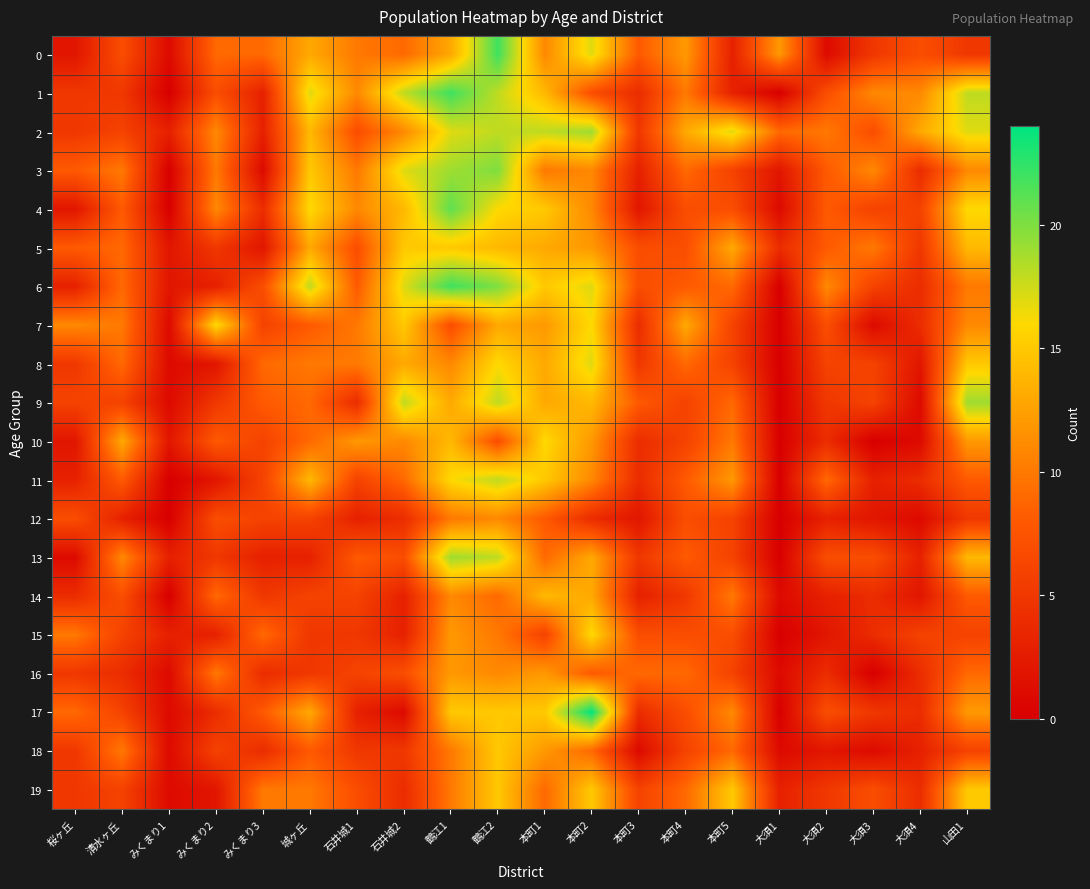

Which series has the largest range (max minus min)?

17